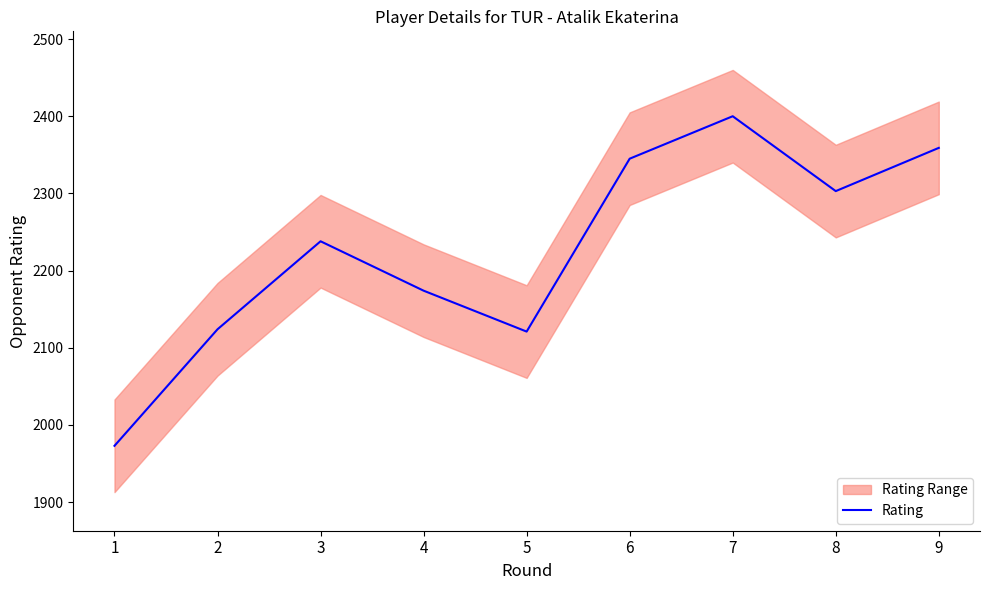

Read the value at 2, to the nearest 50.

2100